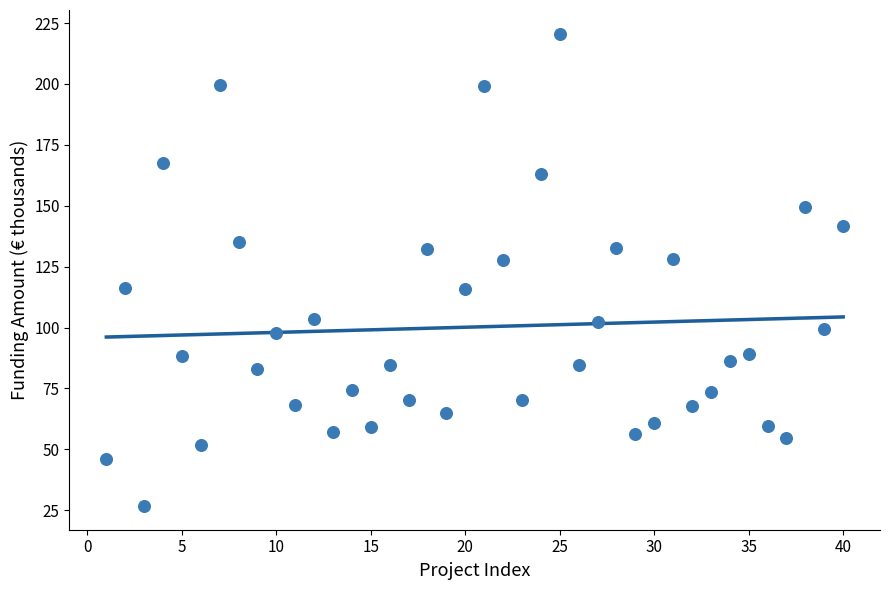

What is the range of X values (max minus min)?

39.0